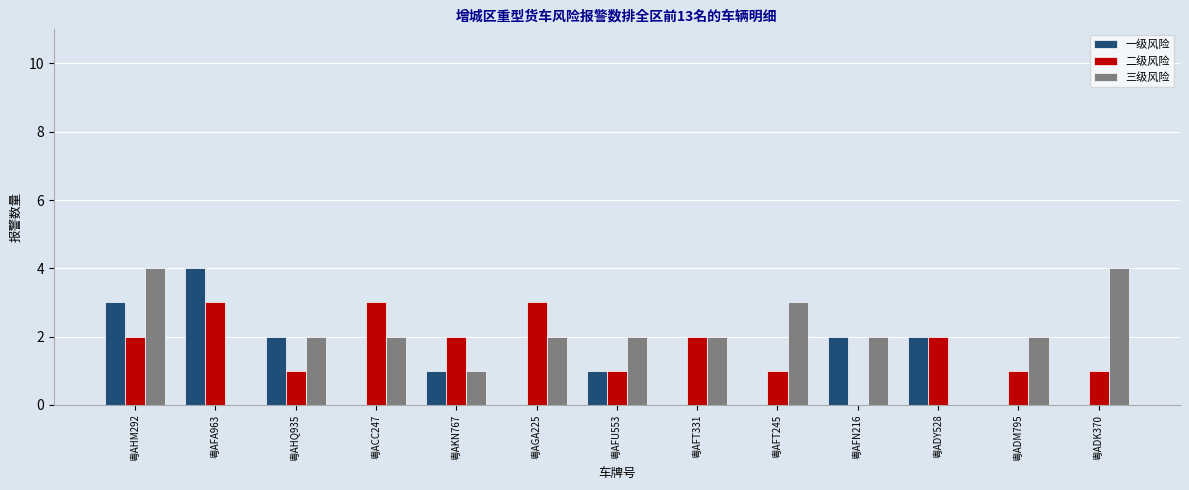

At which category is the sum across all series the highest?

粤AHM292